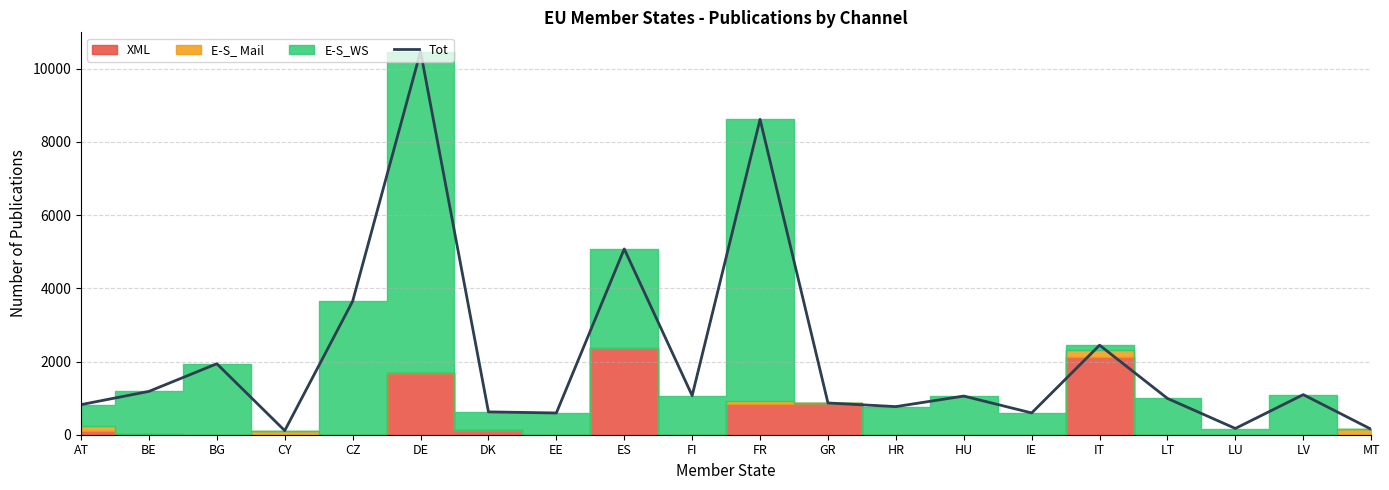

The chart shows a value of 833 at DK. True or false?

False